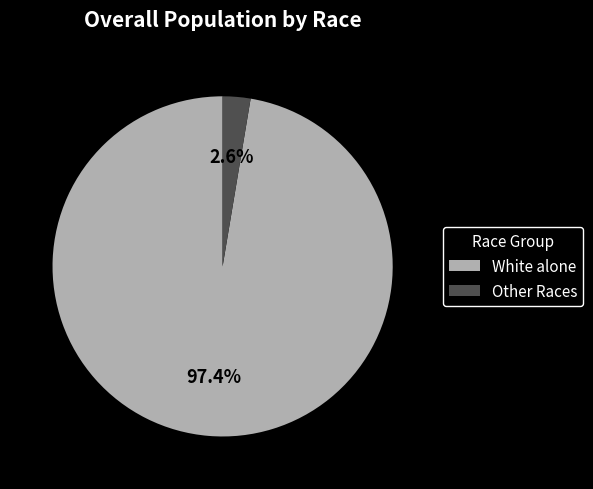

Which has a higher value, White alone or Other Races?

White alone